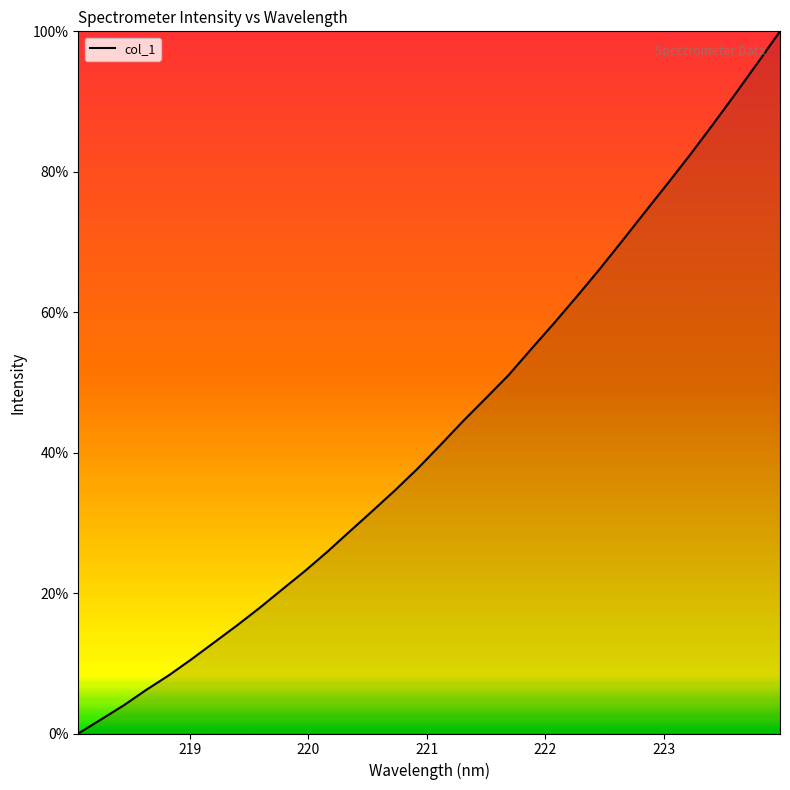

What is the greatest value displayed?

100.0